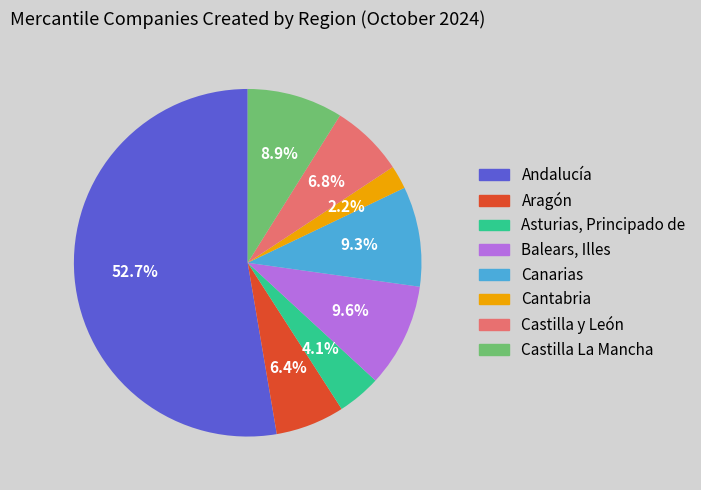

Does any single category account for the majority?

Yes